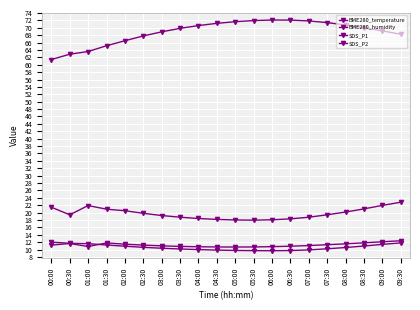

The BME280_temperature series shows 11.6 at 01:00. True or false?

True